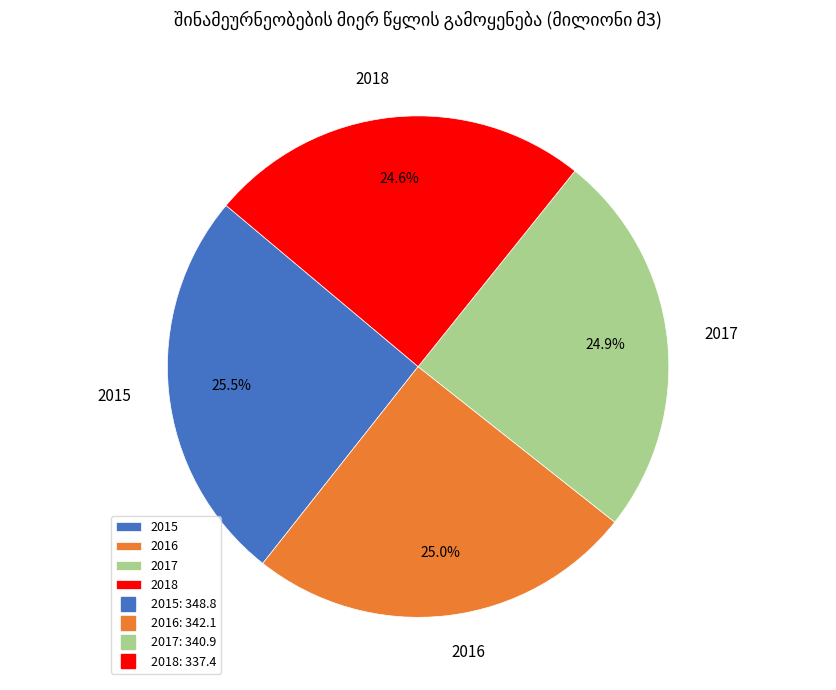

Is there any slice that represents more than half of the pie?

No